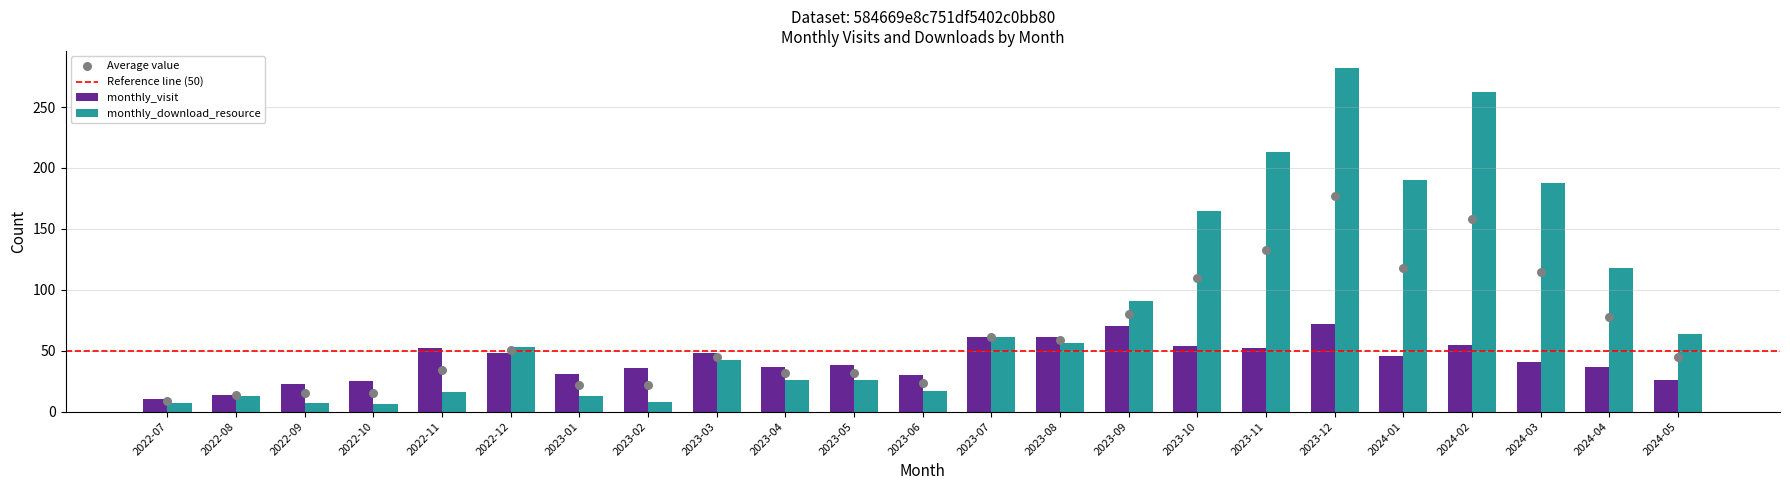

Which series contains the highest Y value?

monthly_download_resource